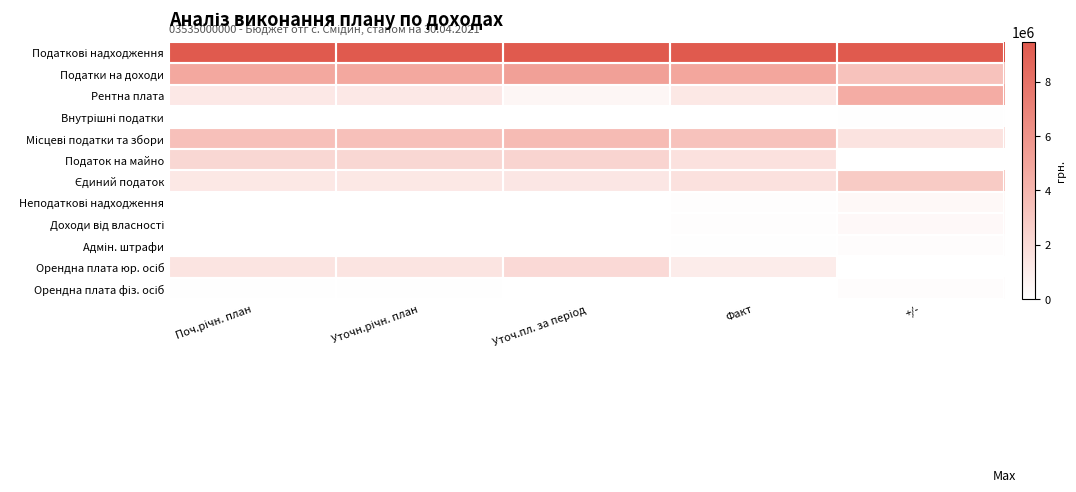

At which category does the chart reach its minimum across all series?

+/-